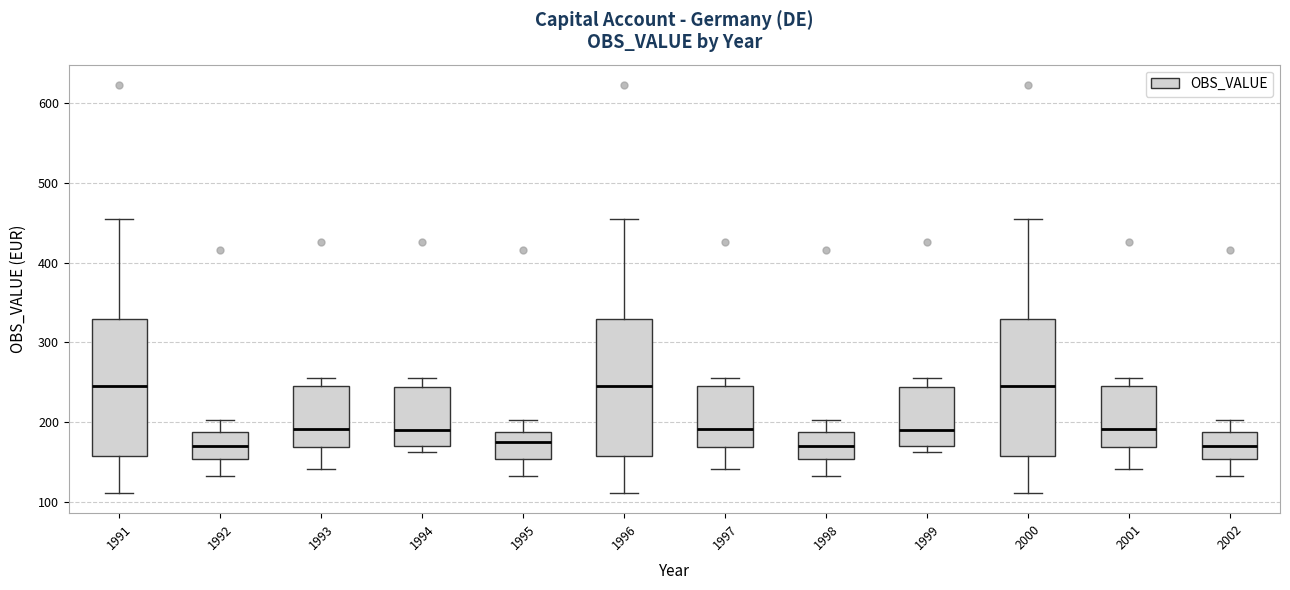

Reading left to right, transcribe this box plot: for each box, give where its median line is, the range the box spans, and where its two whiskers end, as read against the y-axis. The values are not printed on the chart, so give them approximately, as read against the axis.

1991: median 250, box 160 to 330, whiskers 110 to 460
1992: median 170, box 150 to 190, whiskers 130 to 200
1993: median 190, box 170 to 250, whiskers 140 to 260
1994: median 190, box 170 to 240, whiskers 160 to 260
1995: median 170, box 150 to 190, whiskers 130 to 200
1996: median 250, box 160 to 330, whiskers 110 to 460
1997: median 190, box 170 to 250, whiskers 140 to 260
1998: median 170, box 150 to 190, whiskers 130 to 200
1999: median 190, box 170 to 240, whiskers 160 to 260
2000: median 250, box 160 to 330, whiskers 110 to 460
2001: median 190, box 170 to 250, whiskers 140 to 260
2002: median 170, box 150 to 190, whiskers 130 to 200